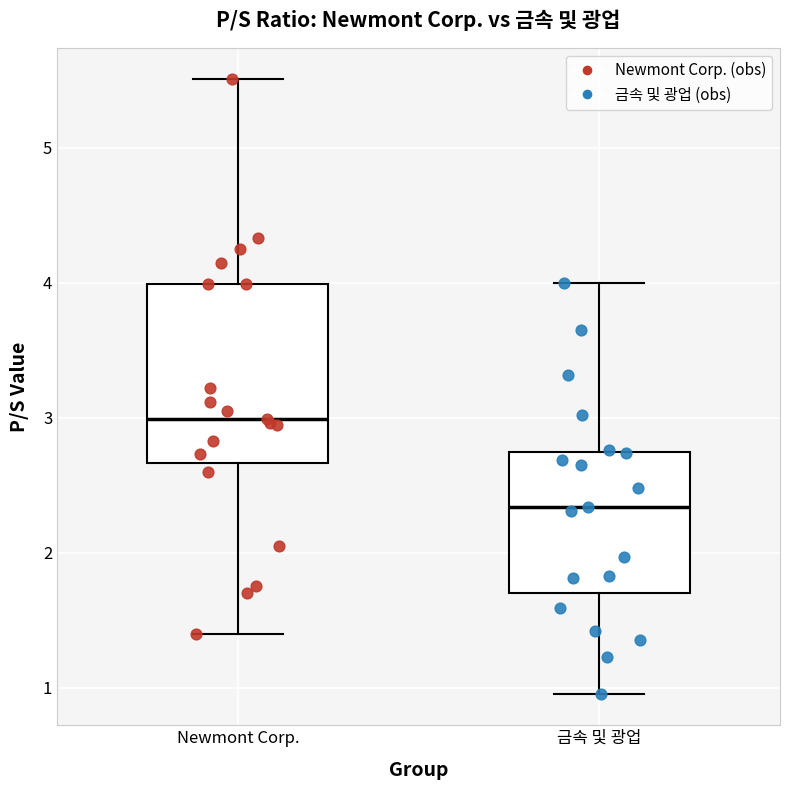

Reading left to right, read every box against the y-axis: the position of its median line, the range the box covers, and the ends of its whiskers. The values are not printed on the chart, so give them approximately, as read against the axis.

Newmont Corp.: median 3.0, box 2.7 to 4.0, whiskers 1.4 to 5.5
금속 및 광업: median 2.3, box 1.7 to 2.8, whiskers 1.0 to 4.0